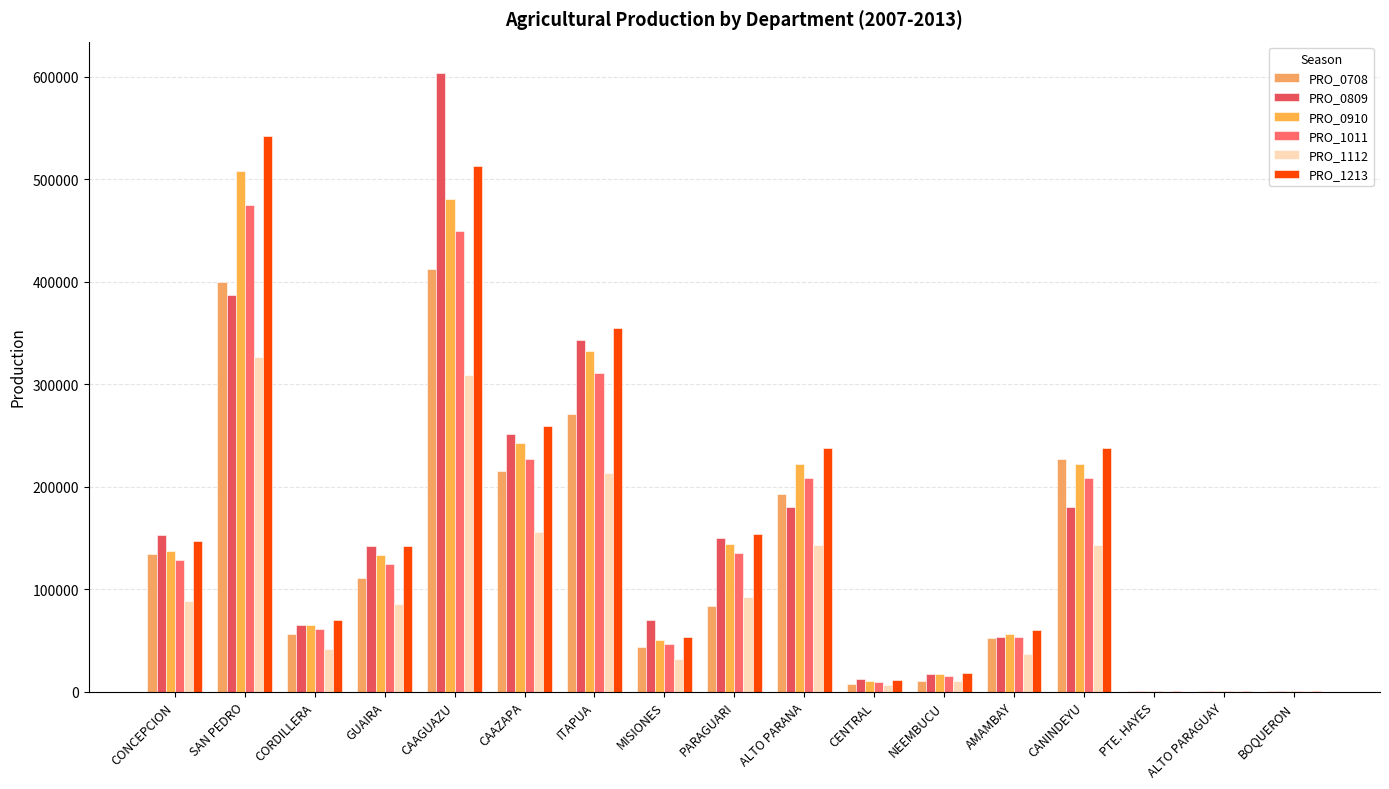

What is the label of the 5th bar from the right?

AMAMBAY